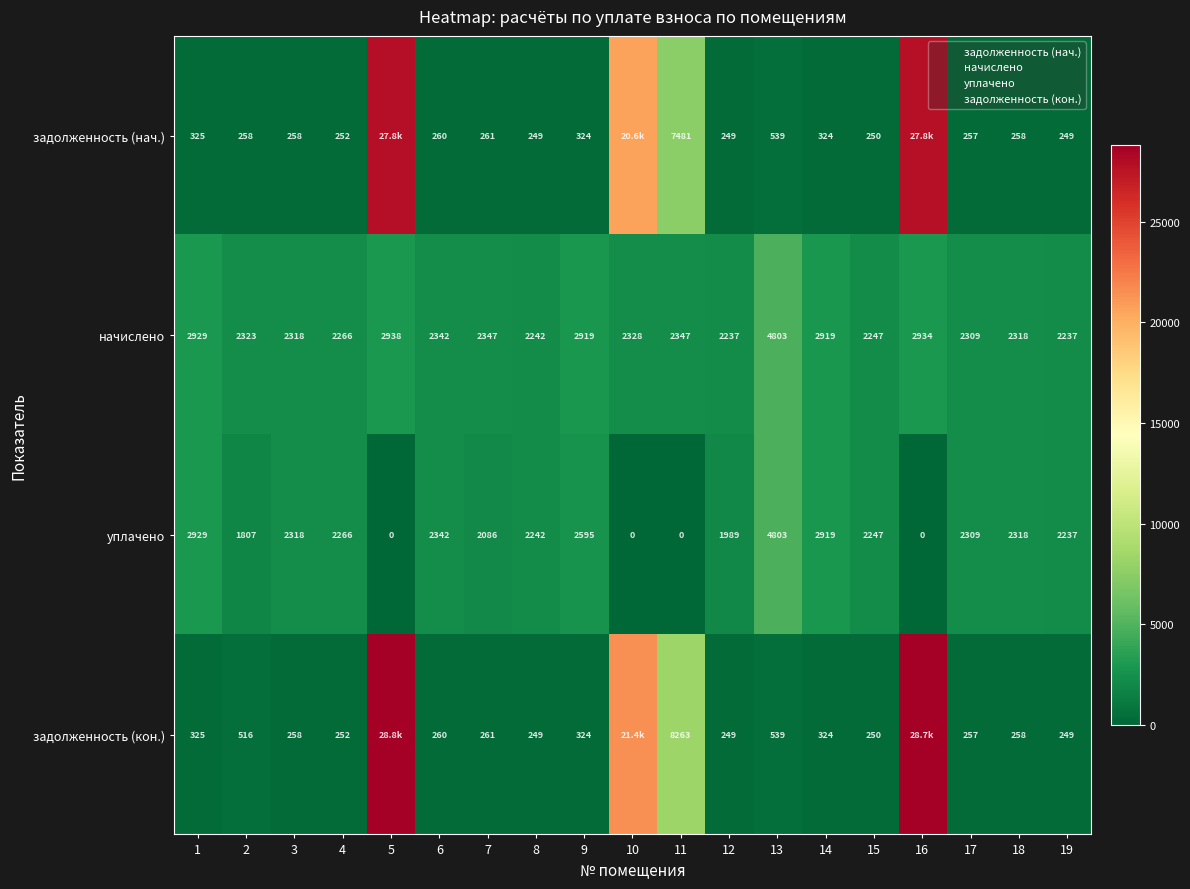

At which category is the sum across all series the highest?

5